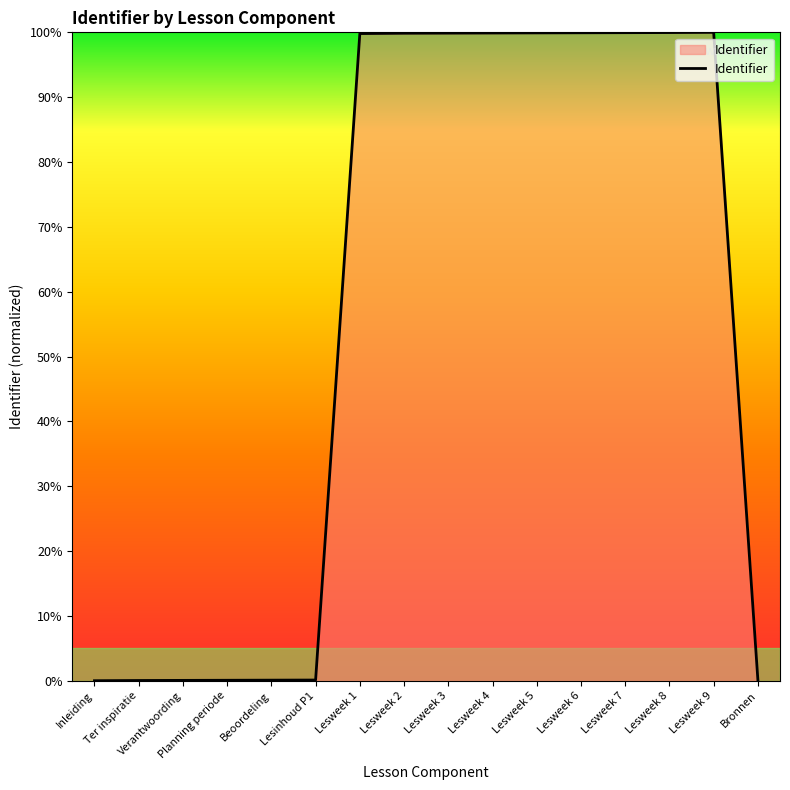

Does the chart display data point markers on the line(s)?

No